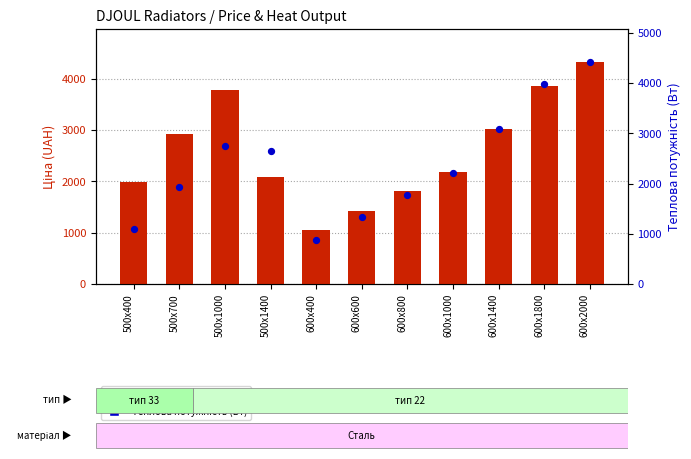

Which series has the largest Y range (max minus min)?

Теплова потужність (Вт)